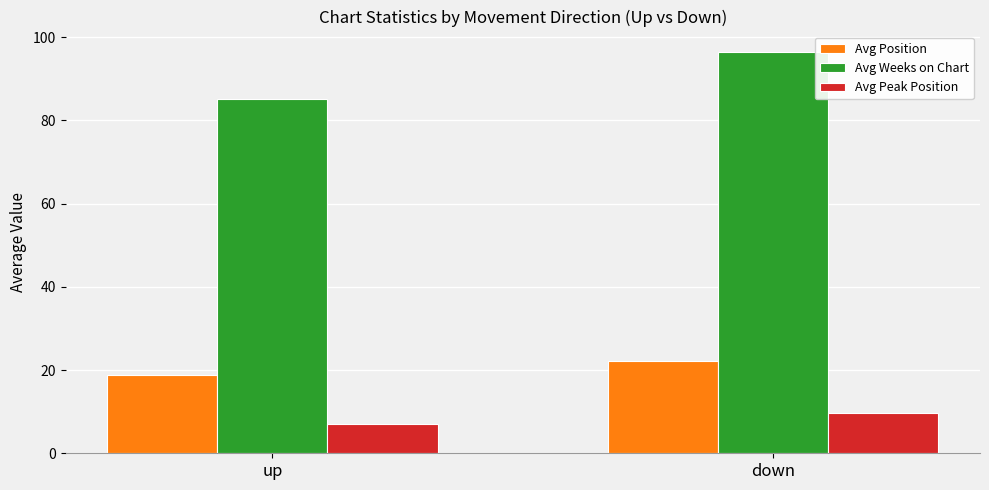

Does the chart contain any negative values?

No